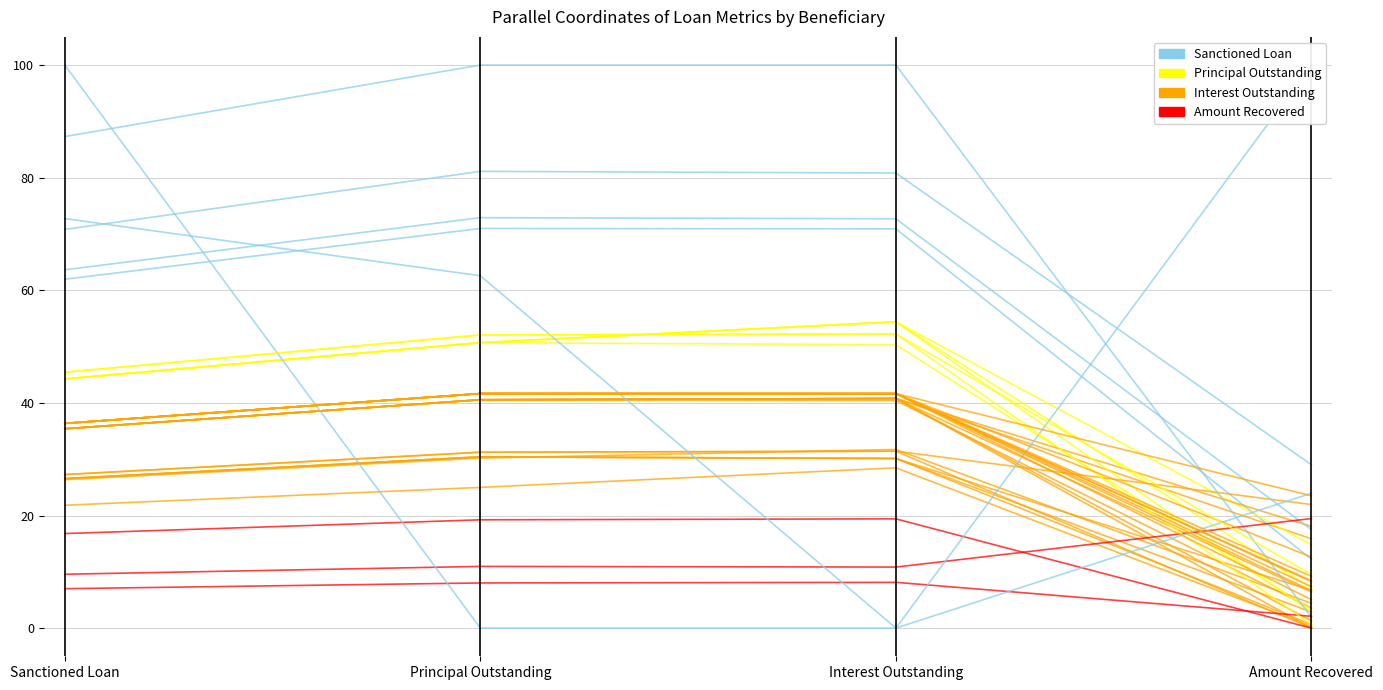

What are all the series names shown in the legend?

Interest Outstanding, Principal Outstanding, Sanctioned Loan, Amount Recovered